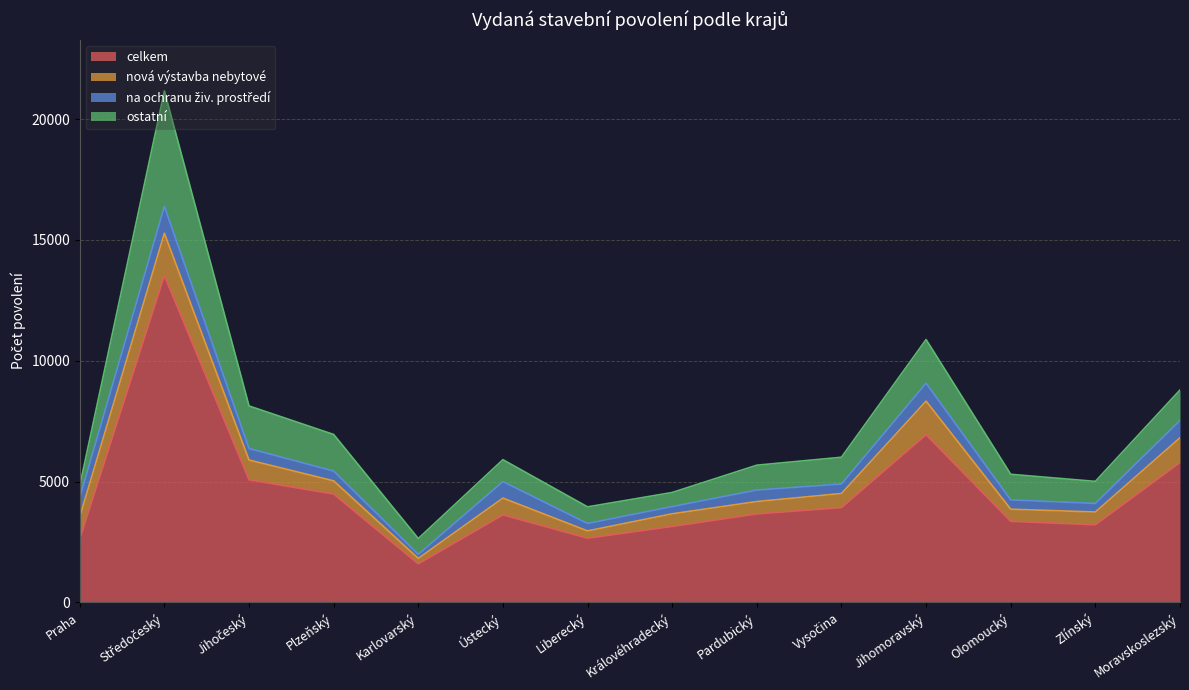

How many lines are shown in the chart?

4